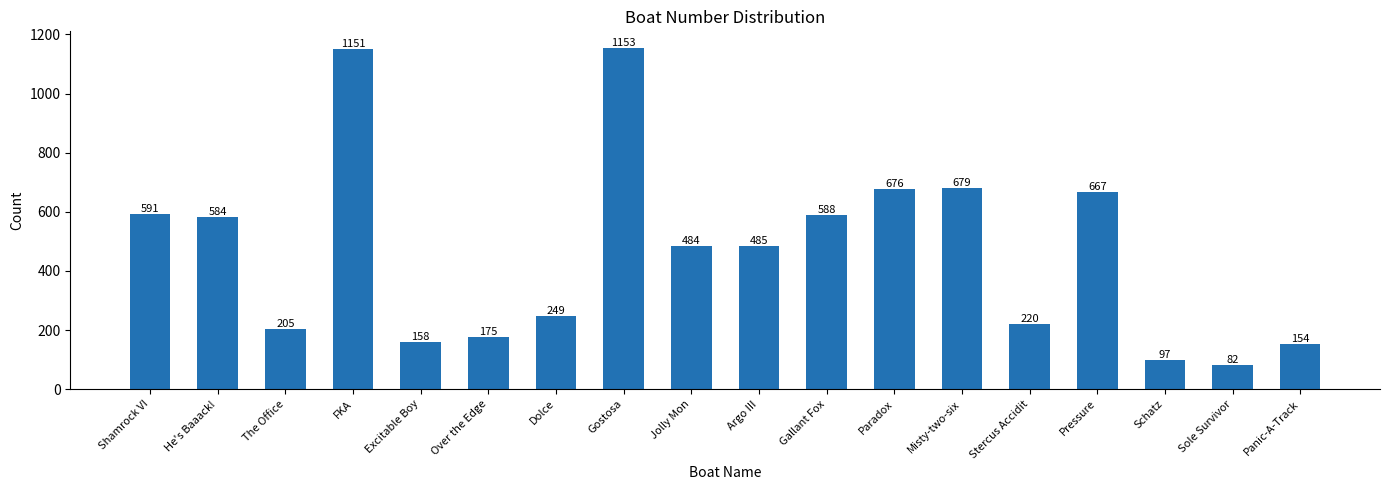

What is the smallest value displayed?

82